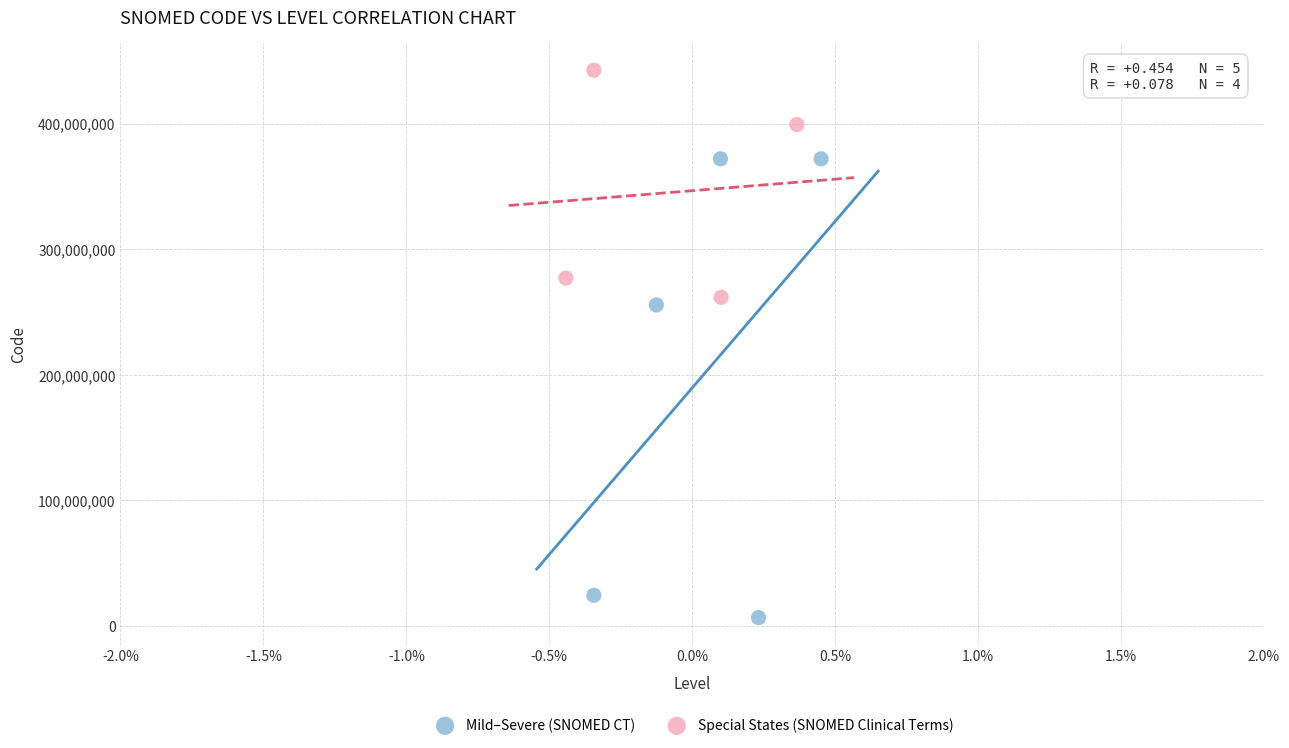

Which series has the largest Y range (max minus min)?

Mild–Severe (SNOMED CT)